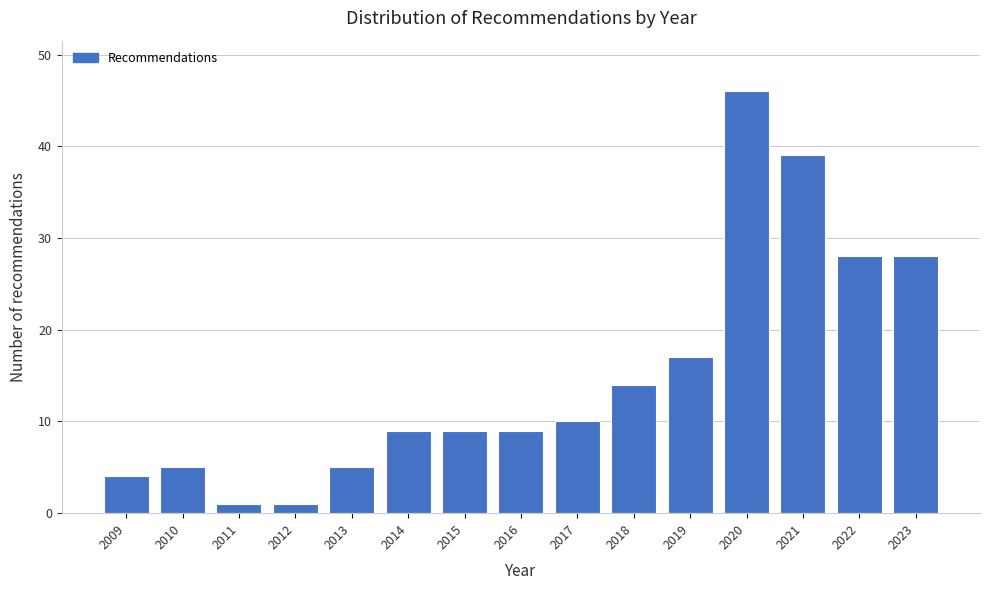

Reading left to right, list all the values displayed in this chart.

2009=4	2010=5	2011=1	2012=1	2013=5	2014=9	2015=9	2016=9	2017=10	2018=14	2019=17	2020=46	2021=39	2022=28	2023=28